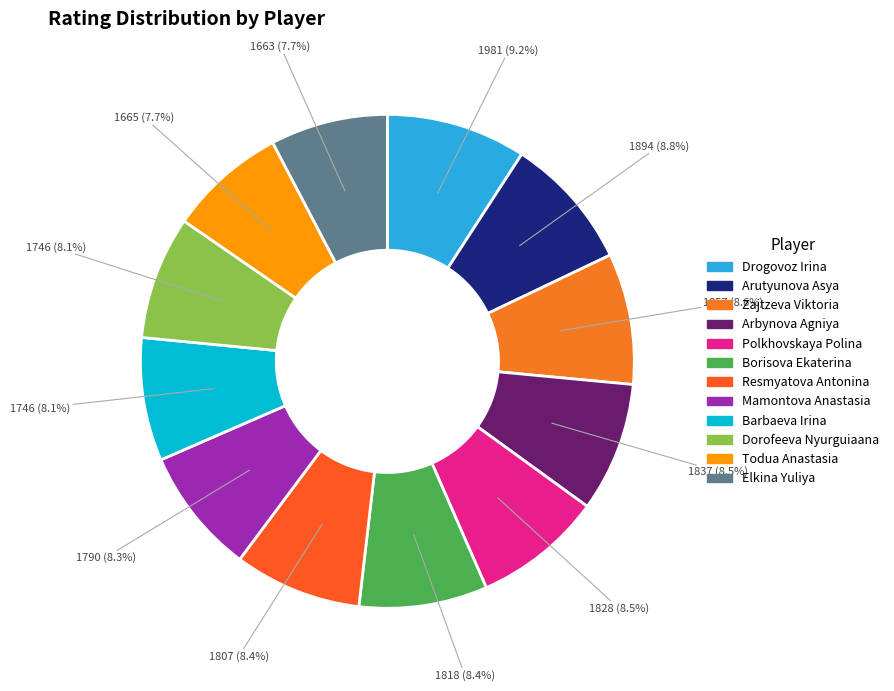

True or false: Todua Anastasia accounts for 1% of the total.

False